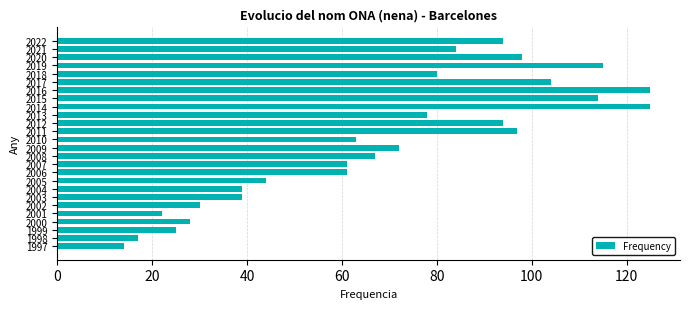

Which label corresponds to the smallest value in the chart?

1997